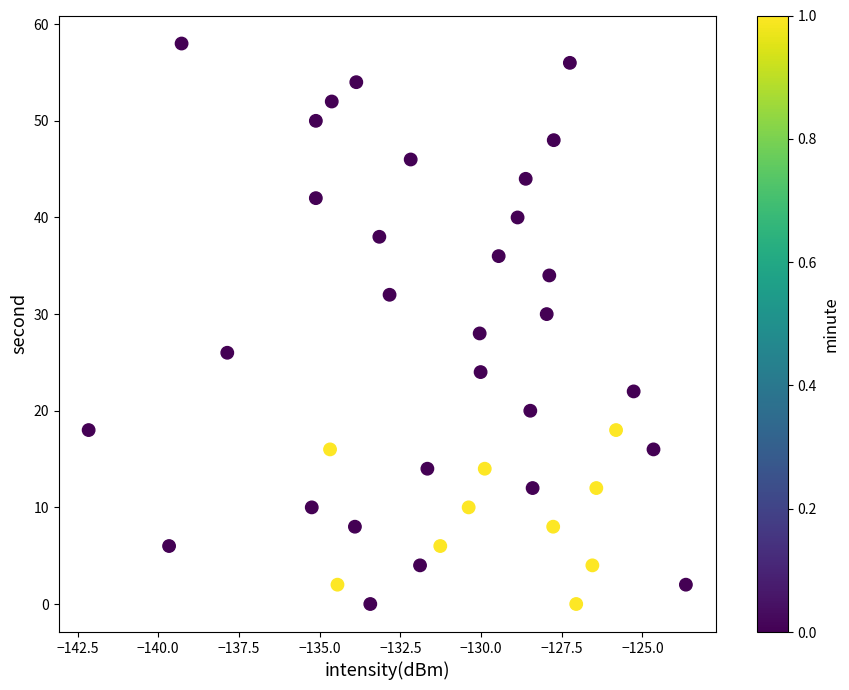

What is the range of Y values (max minus min)?

58